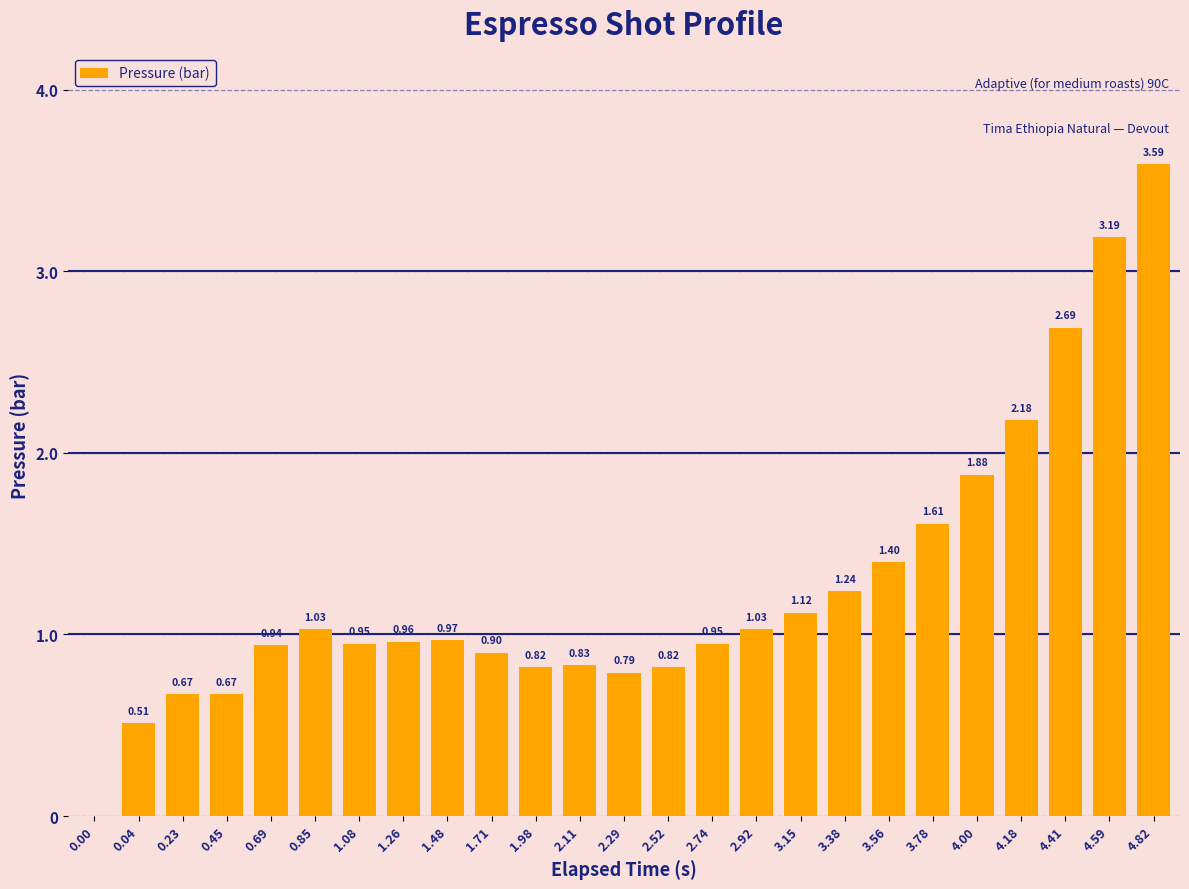

Which has a higher value, 4.59 or 2.92?

4.59